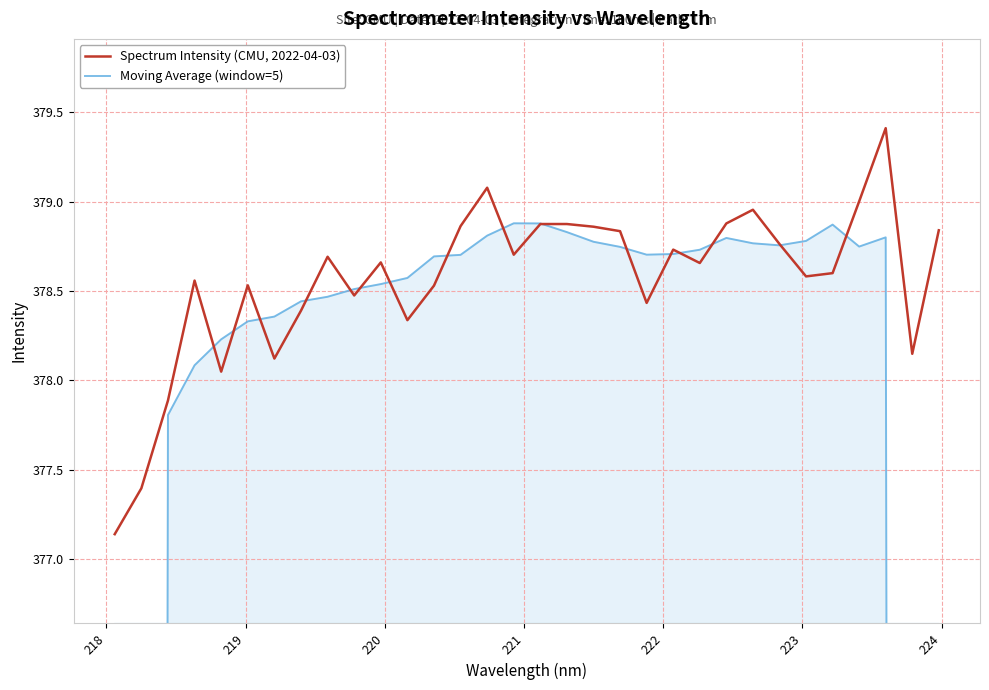

How many lines are shown in the chart?

2